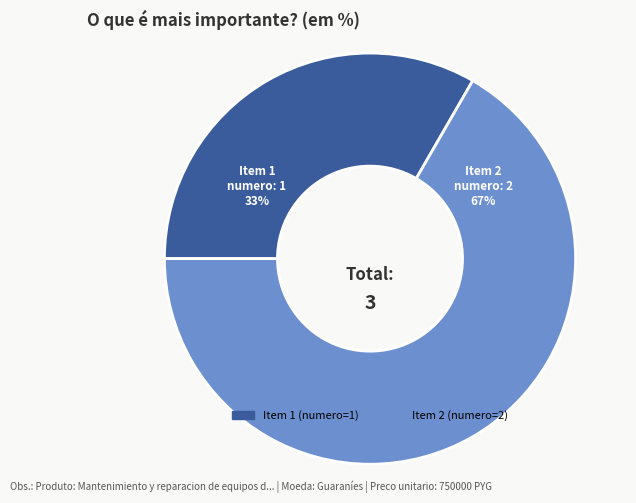

To the nearest percent, what is the average slice percentage?

50%